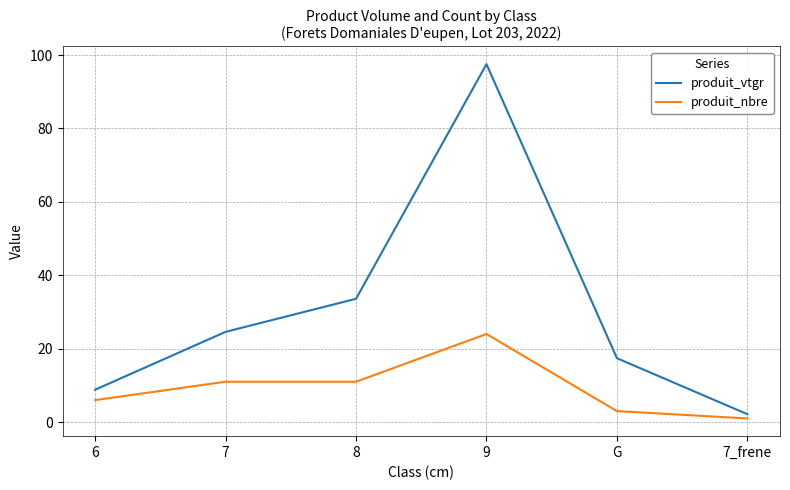

True or false: produit_vtgr has a value of 24.6 at 7.

True